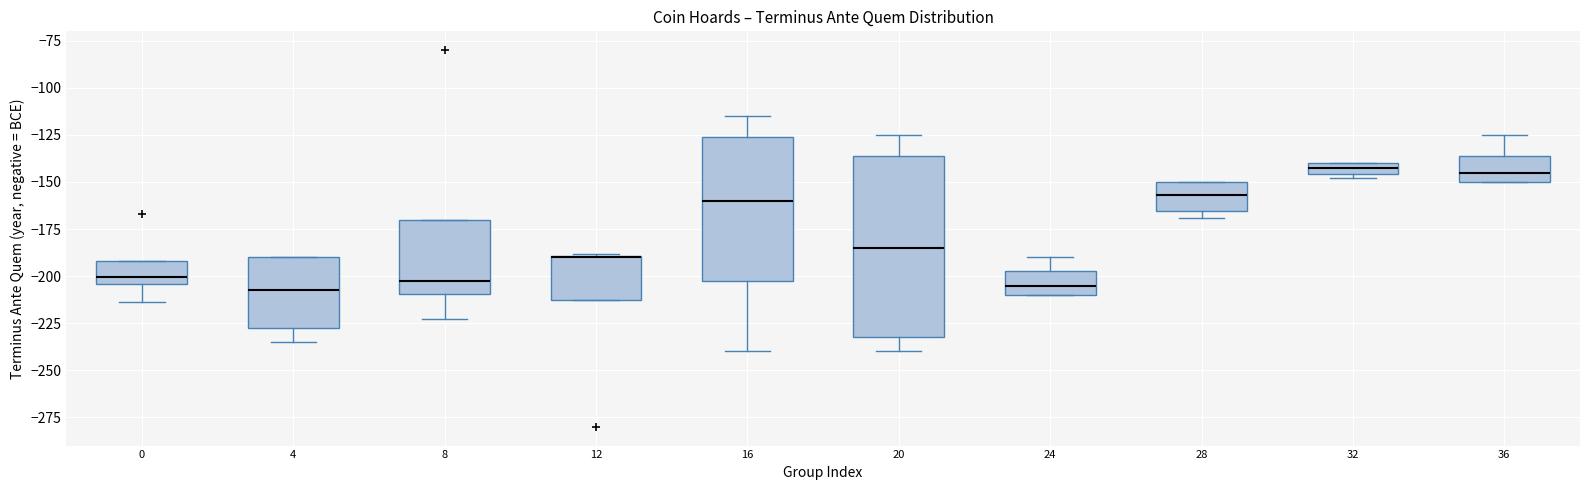

Which box is the tallest, from its lower edge to its upper edge?

20